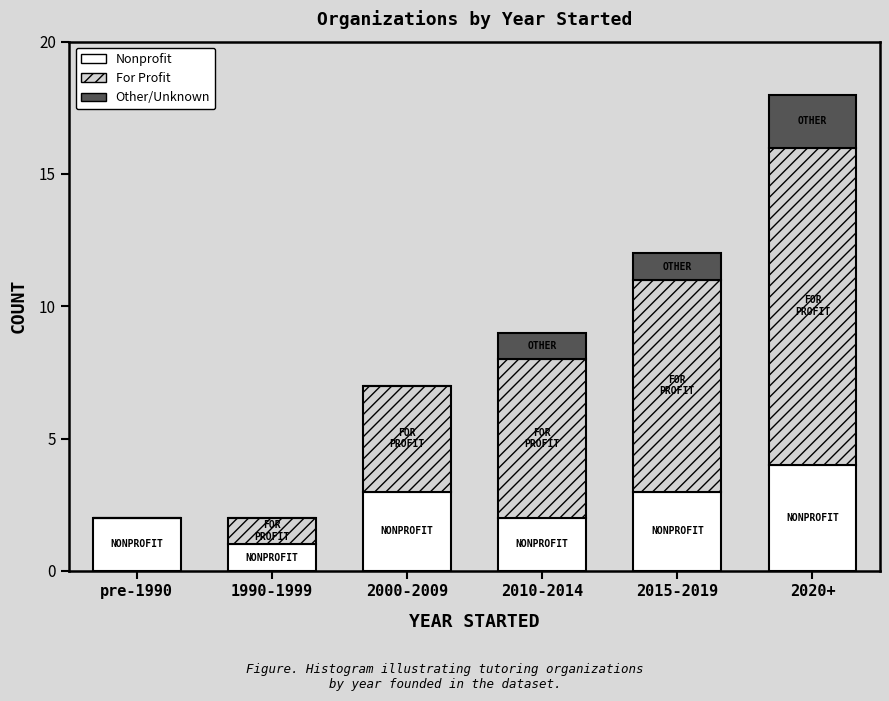

Reading left to right, transcribe the values for Nonprofit.

pre-1990=2	1990-1999=1	2000-2009=3	2010-2014=2	2015-2019=3	2020+=4